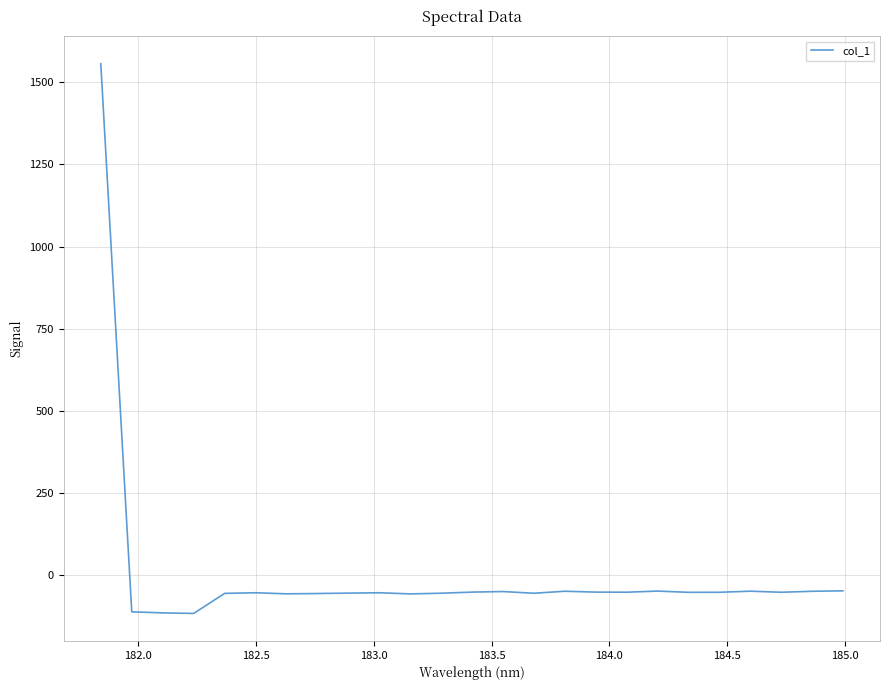

What is the difference between the maximum and minimum values?

1672.6